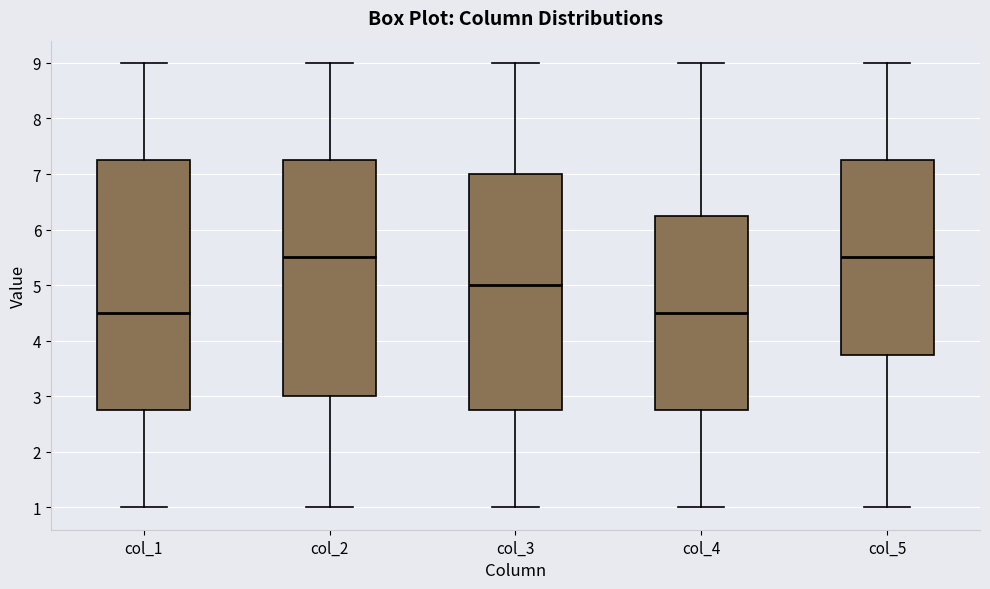

Where does the upper whisker of the box for col_3 end on the y-axis? The values are not printed on the chart, so give them approximately, as read against the axis.

9.0